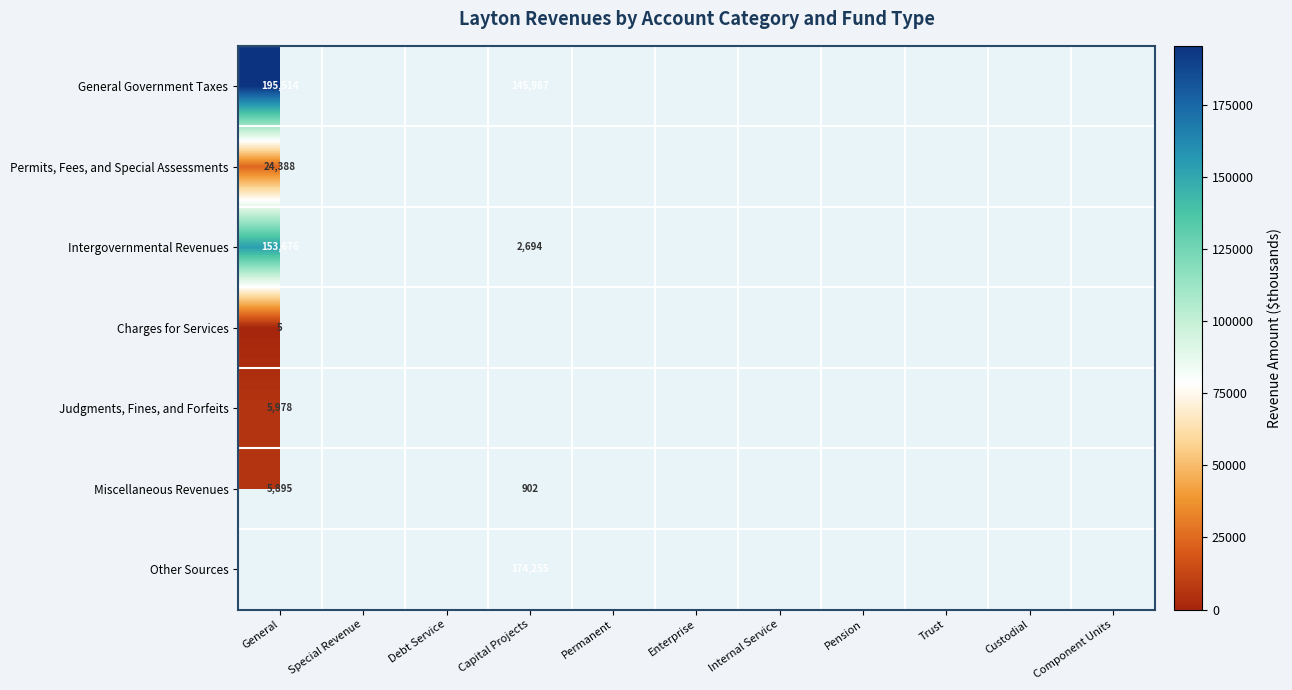

The Charges for Services series shows 5 at General. True or false?

True